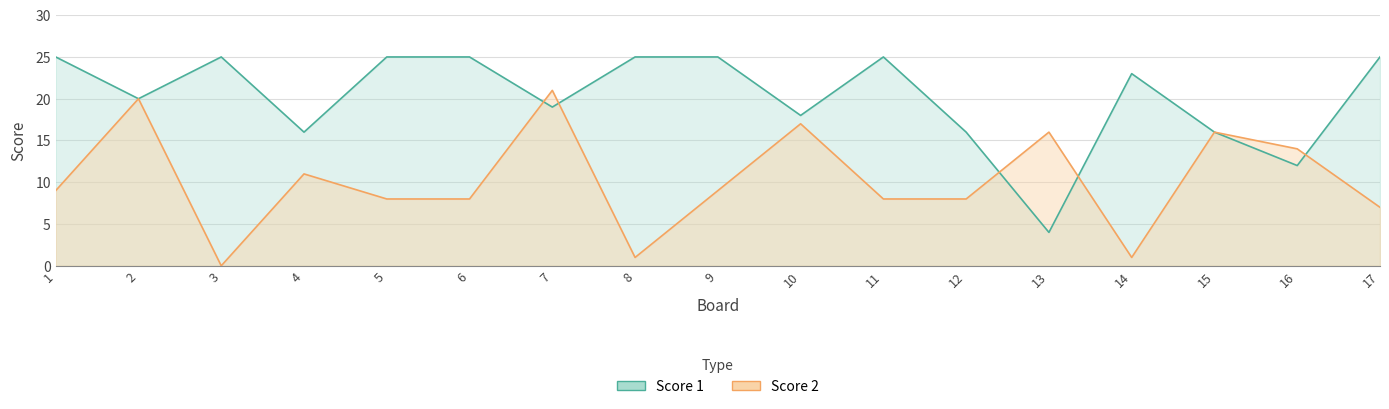

What is the sum of all Score 1 values?

344